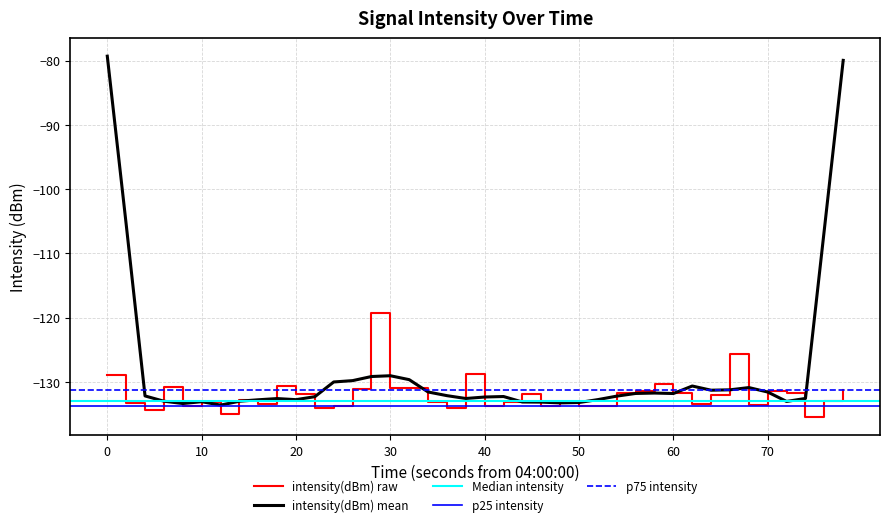

Reading right to left, transcribe all the data shown in this chart.

-131.3	-132.9	-135.6	-131.7	-131.5	-133.7	-125.6	-132.1	-133.4	-131.8	-130.4	-131.5	-131.7	-133.7	-133.9	-133.1	-133.7	-132.0	-133.2	-133.8	-128.9	-134.1	-133.1	-130.9	-130.9	-119.3	-131.1	-133.7	-134.1	-132.0	-130.7	-133.4	-132.9	-135.1	-133.1	-133.7	-130.7	-134.3	-133.3	-129.0